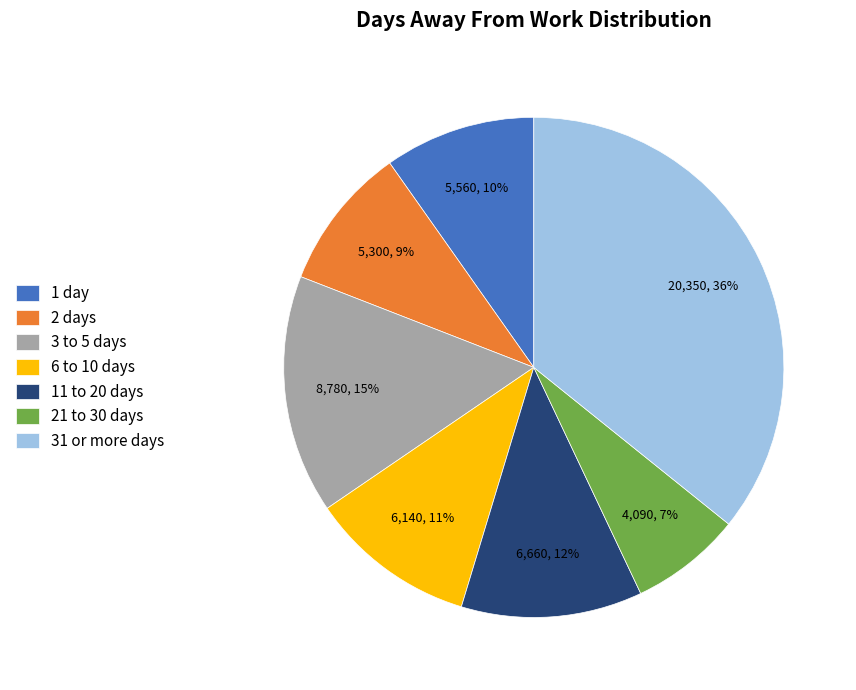

Which slice is the smallest?

21 to 30 days